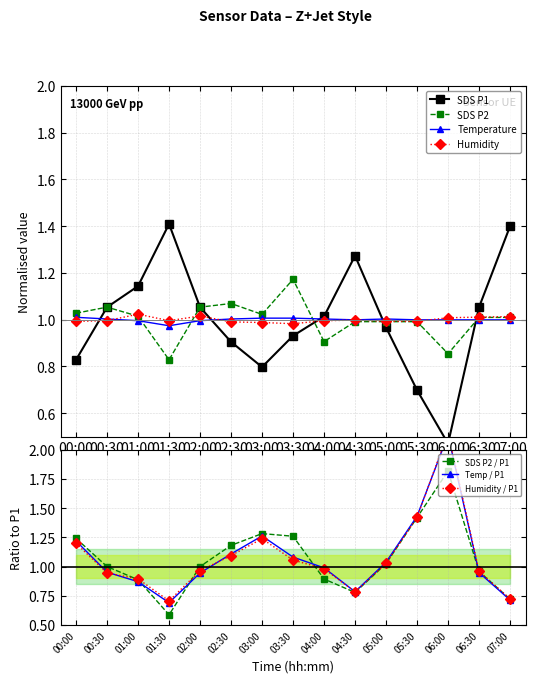

What is the spread (max minus min) of values at 04:00?

0.1